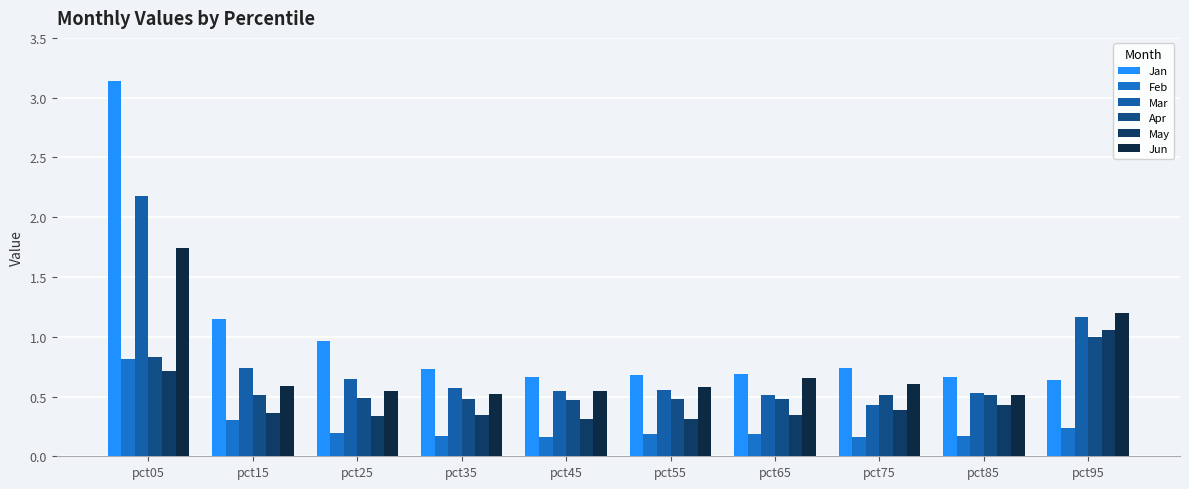

Are the bars horizontal?

No